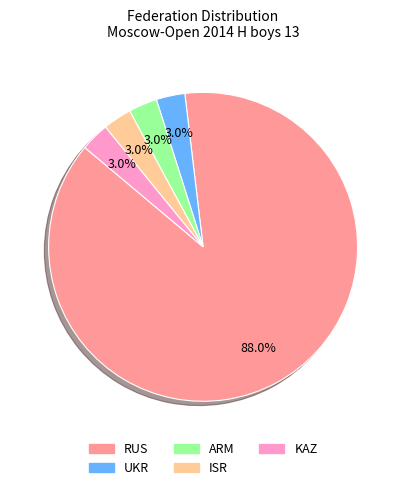

The ARM slice represents 3% of the pie. True or false?

True